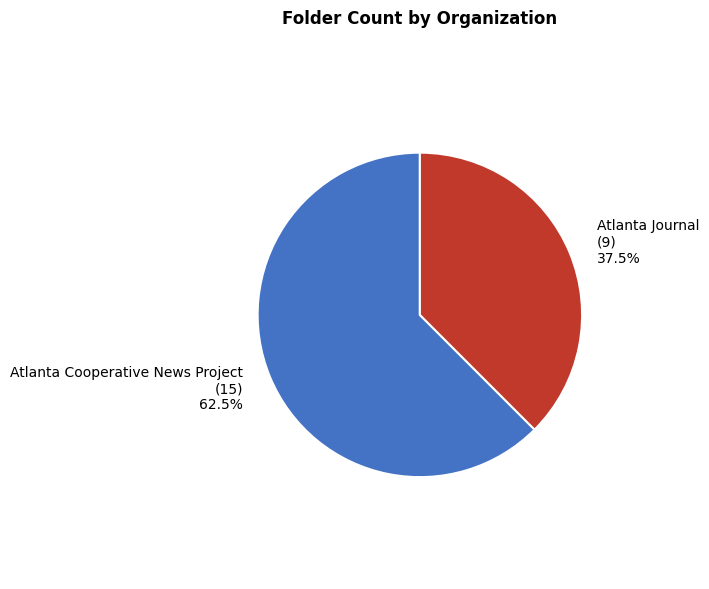

How much of the chart is everything except Atlanta Cooperative News Project?

37.5%